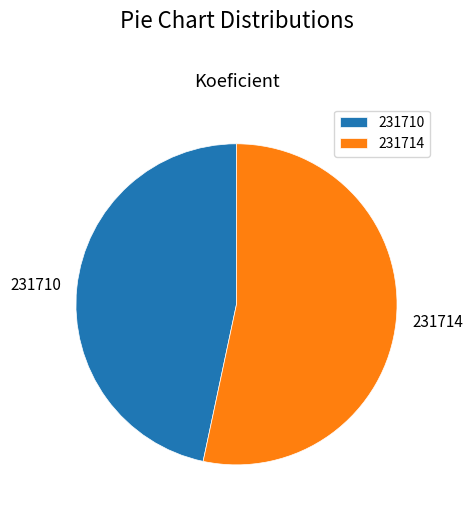

Count the number of slices in the pie.

2